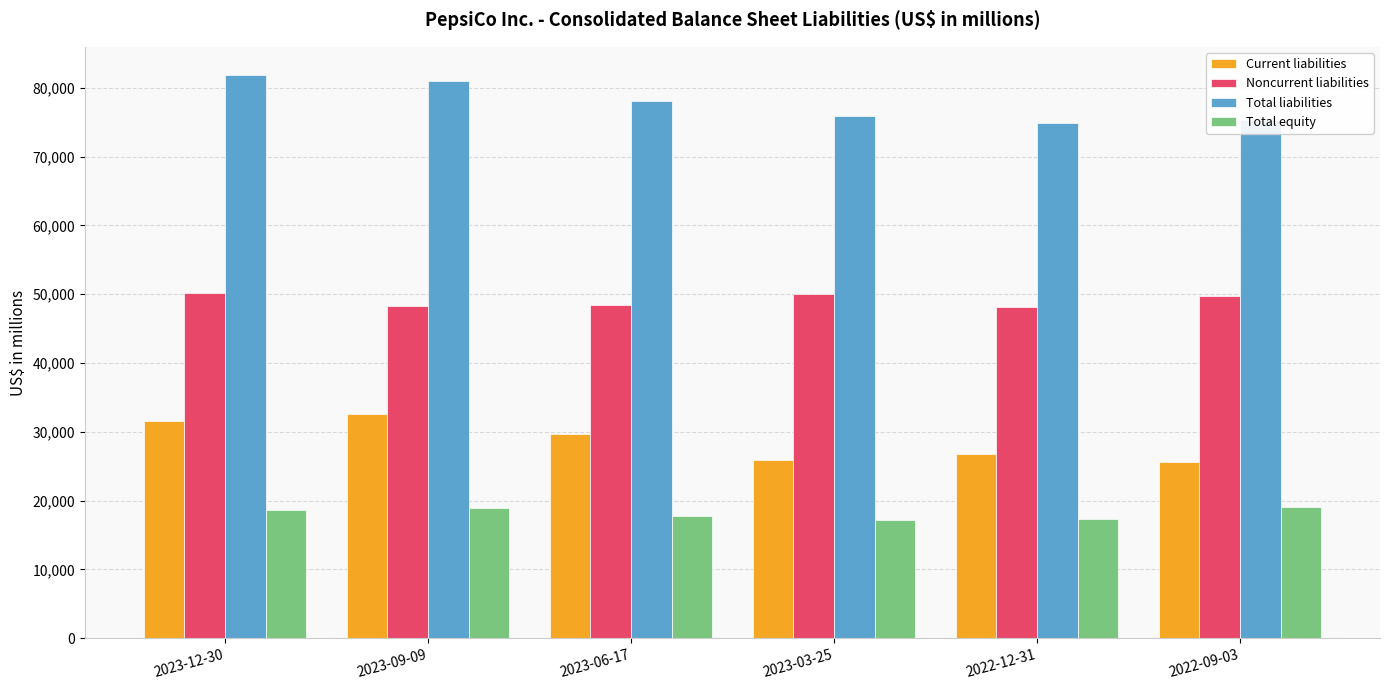

What is the label of the 1st bar from the left?

2023-12-30